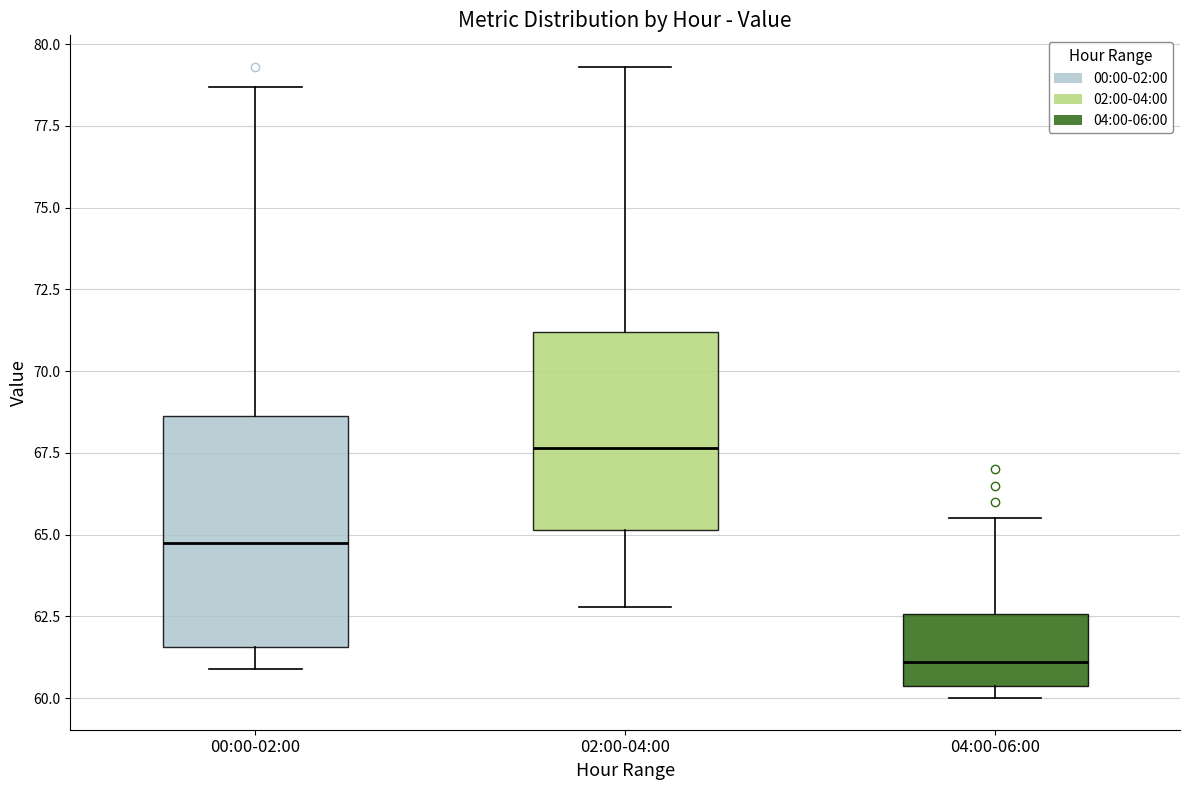

Reading left to right, transcribe this box plot: for each box, give where its median line is, the range the box spans, and where its two whiskers end, as read against the y-axis. The values are not printed on the chart, so give them approximately, as read against the axis.

00:00-02:00: median 65.0, box 61.5 to 68.5, whiskers 61.0 to 78.5
02:00-04:00: median 67.5, box 65.0 to 71.0, whiskers 63.0 to 79.5
04:00-06:00: median 61.0, box 60.5 to 62.5, whiskers 60.0 to 65.5